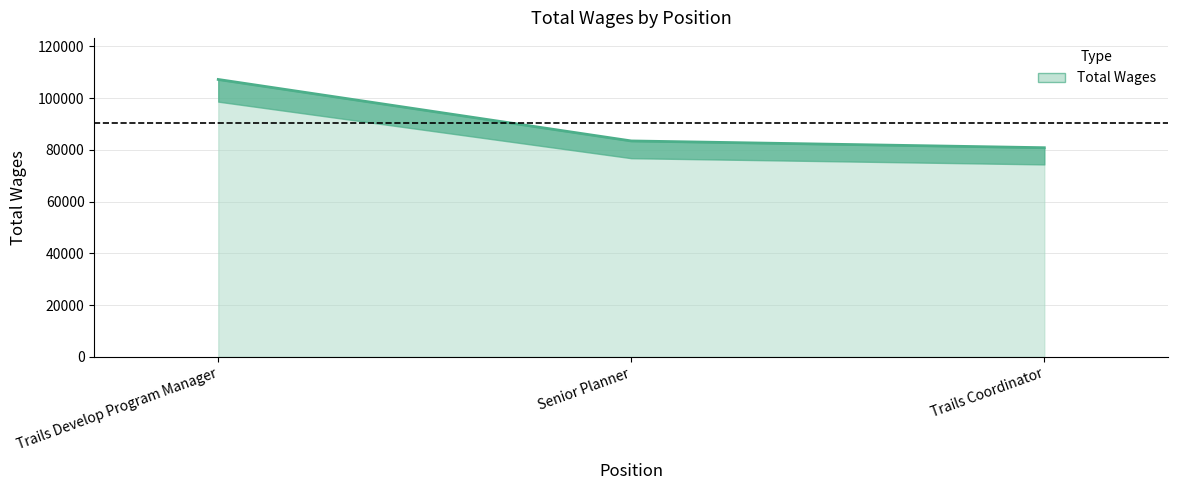

What is the sum of the values at Trails Coordinator and Trails Develop Program Manager?

188089